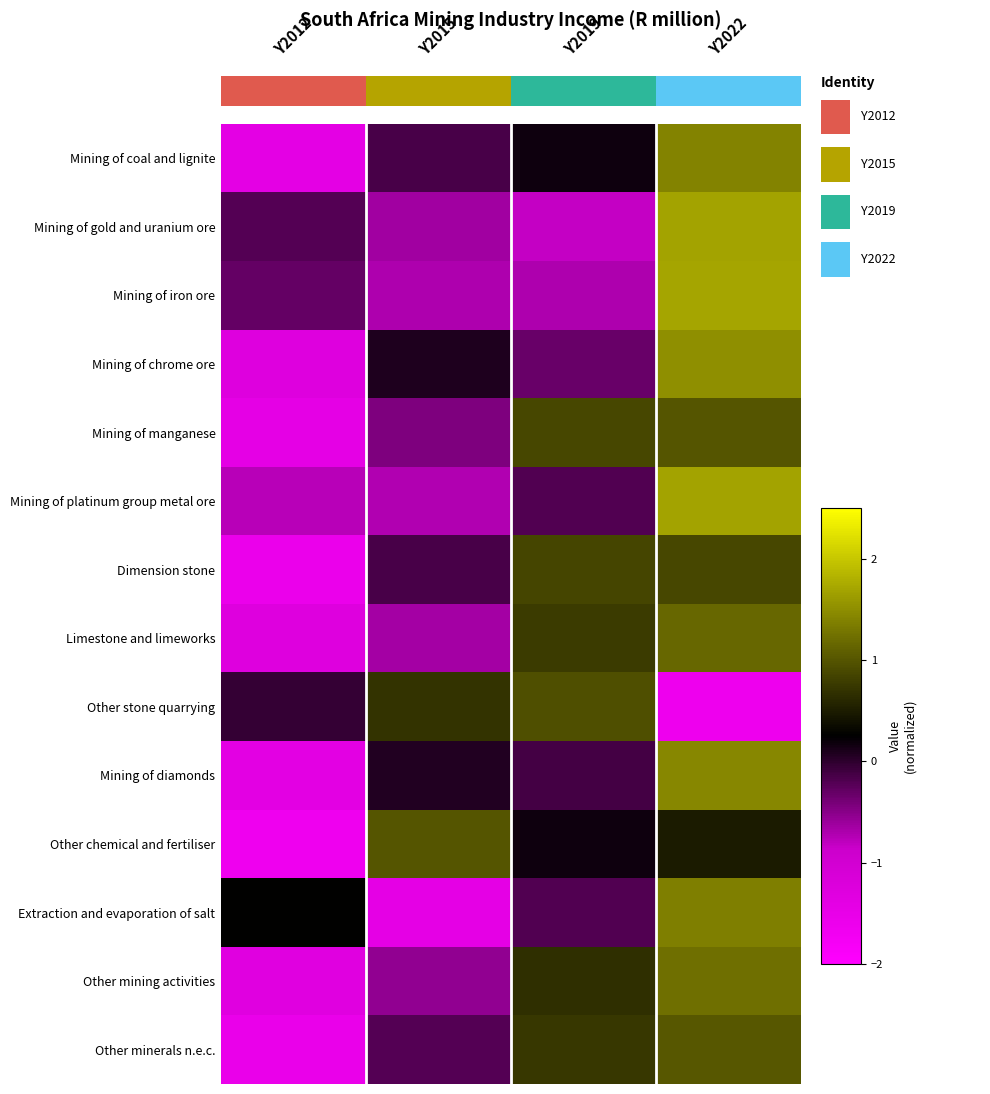

How many values in Other stone quarrying are below zero?

2